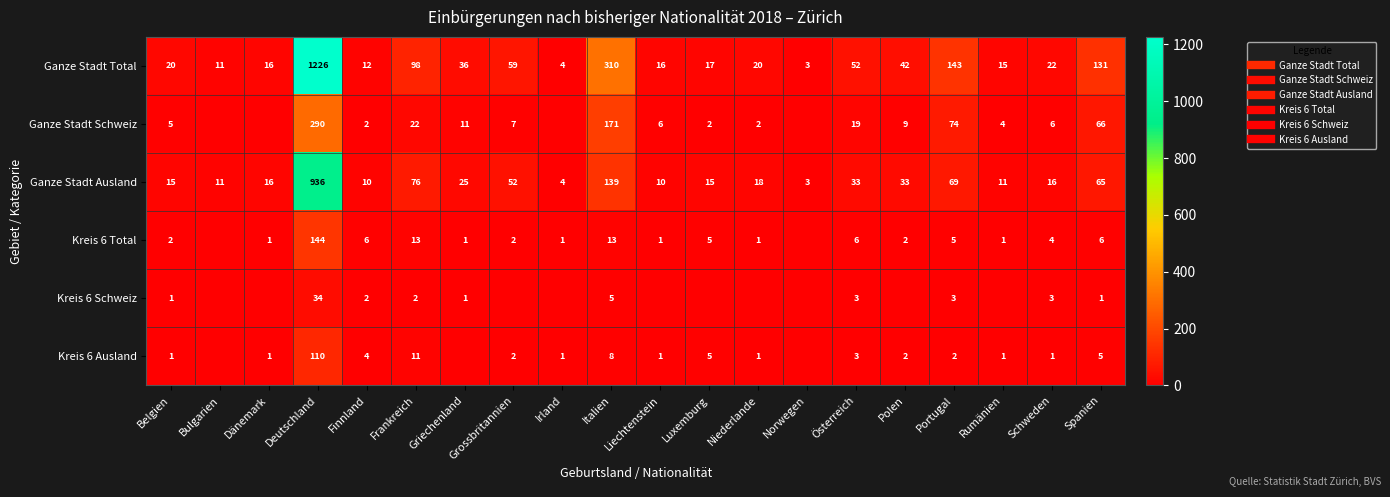

At how many categories does at least one series exceed 411?

1